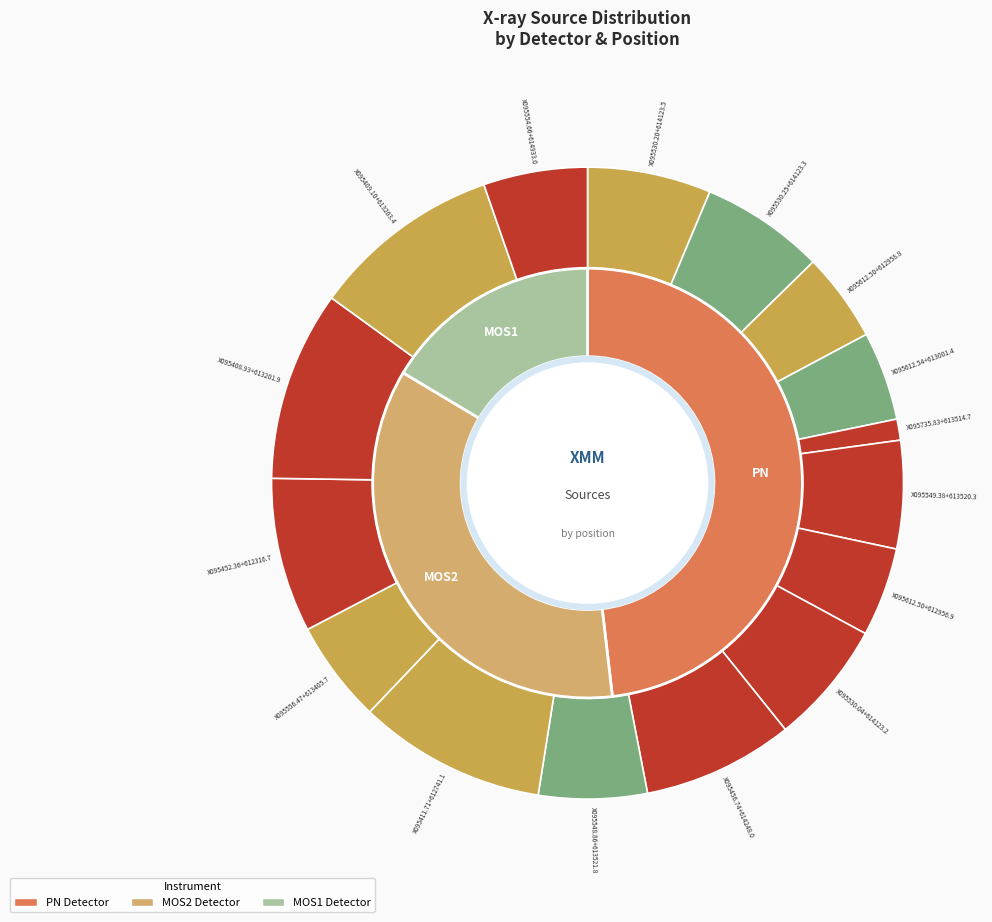

To the nearest percent, what is the average slice percentage?

6%